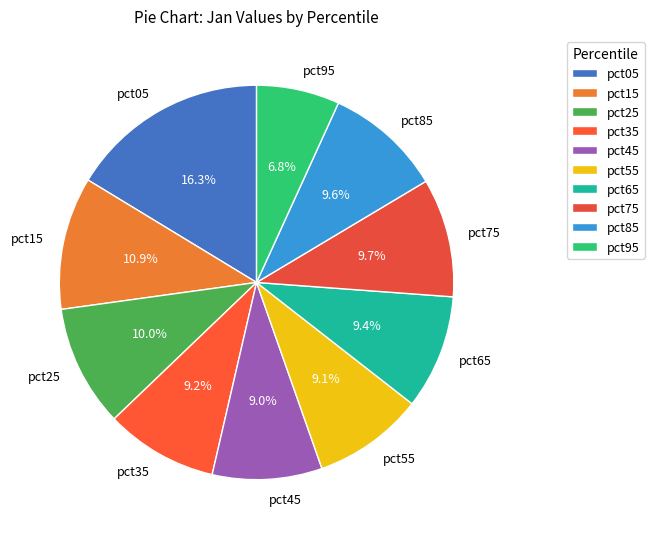

To the nearest percent, what is the average slice percentage?

10%